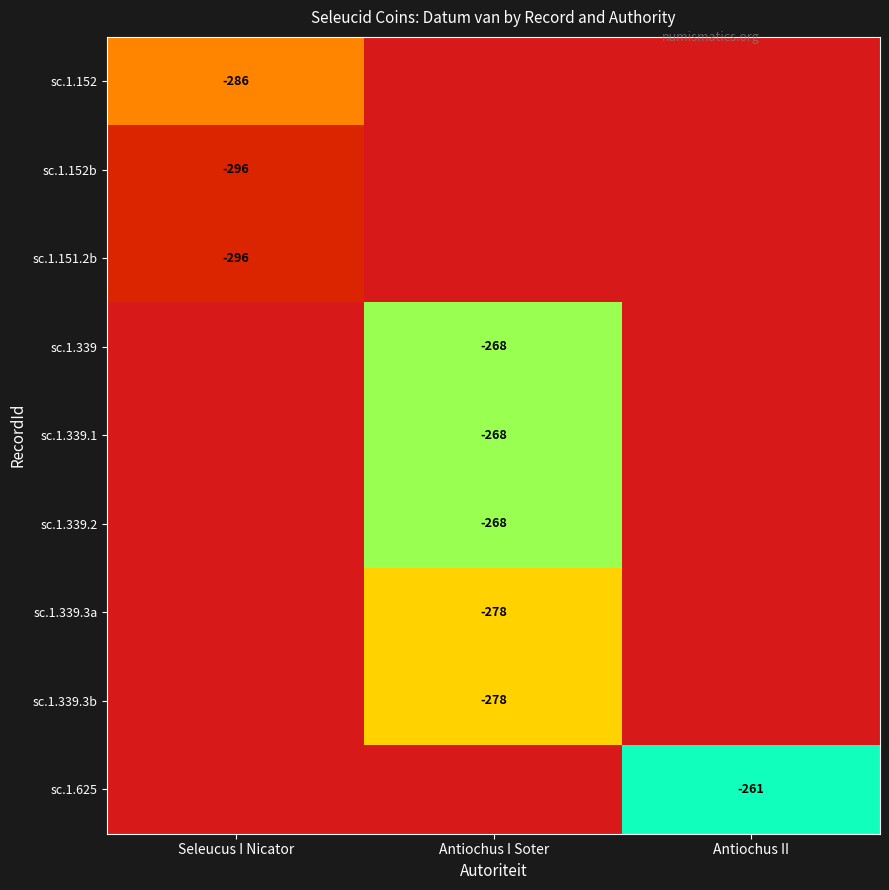

Is it true that sc.1.625 equals -469 at Antiochus II?

False